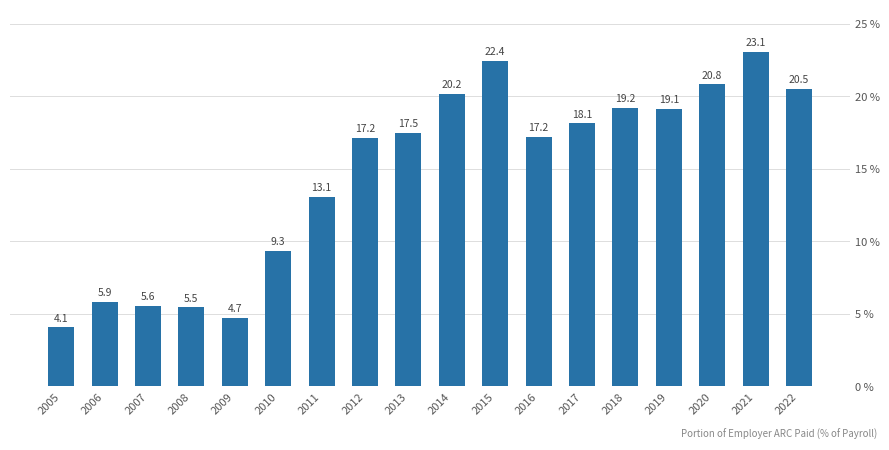

At which label does the data first exceed 17?

2012